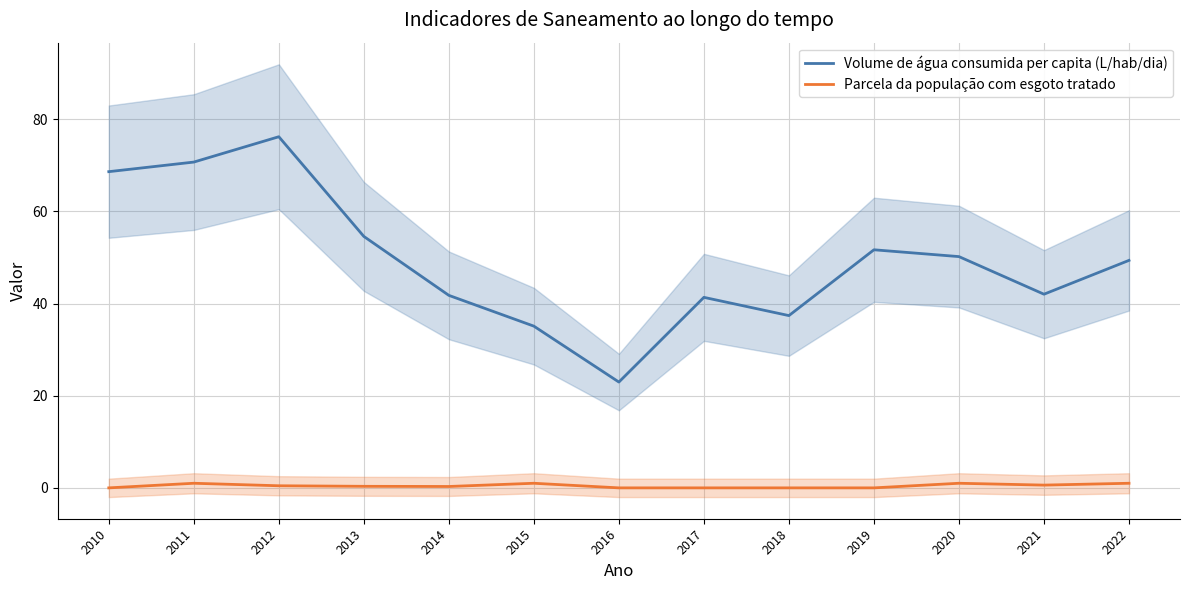

How many lines are shown in the chart?

2